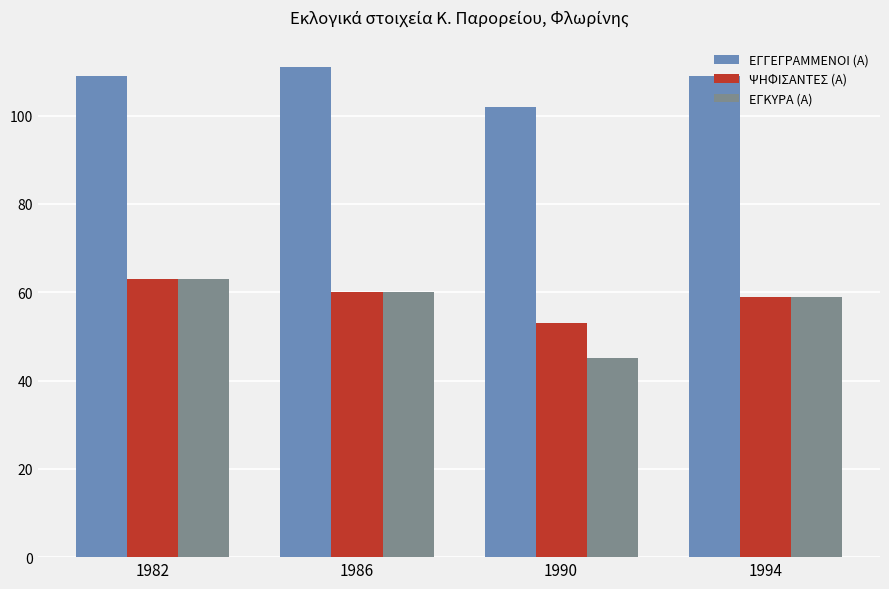

What is the sum of all ΨΗΦΙΣΑΝΤΕΣ (Α) values?

235